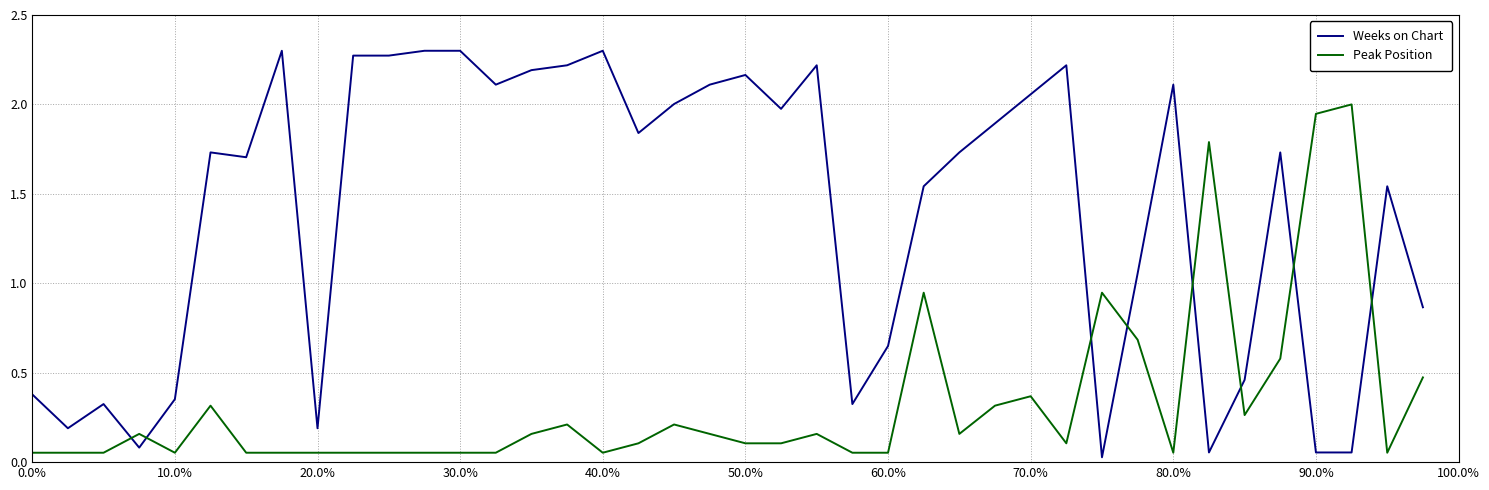

Which series has the widest spread of values?

Weeks on Chart